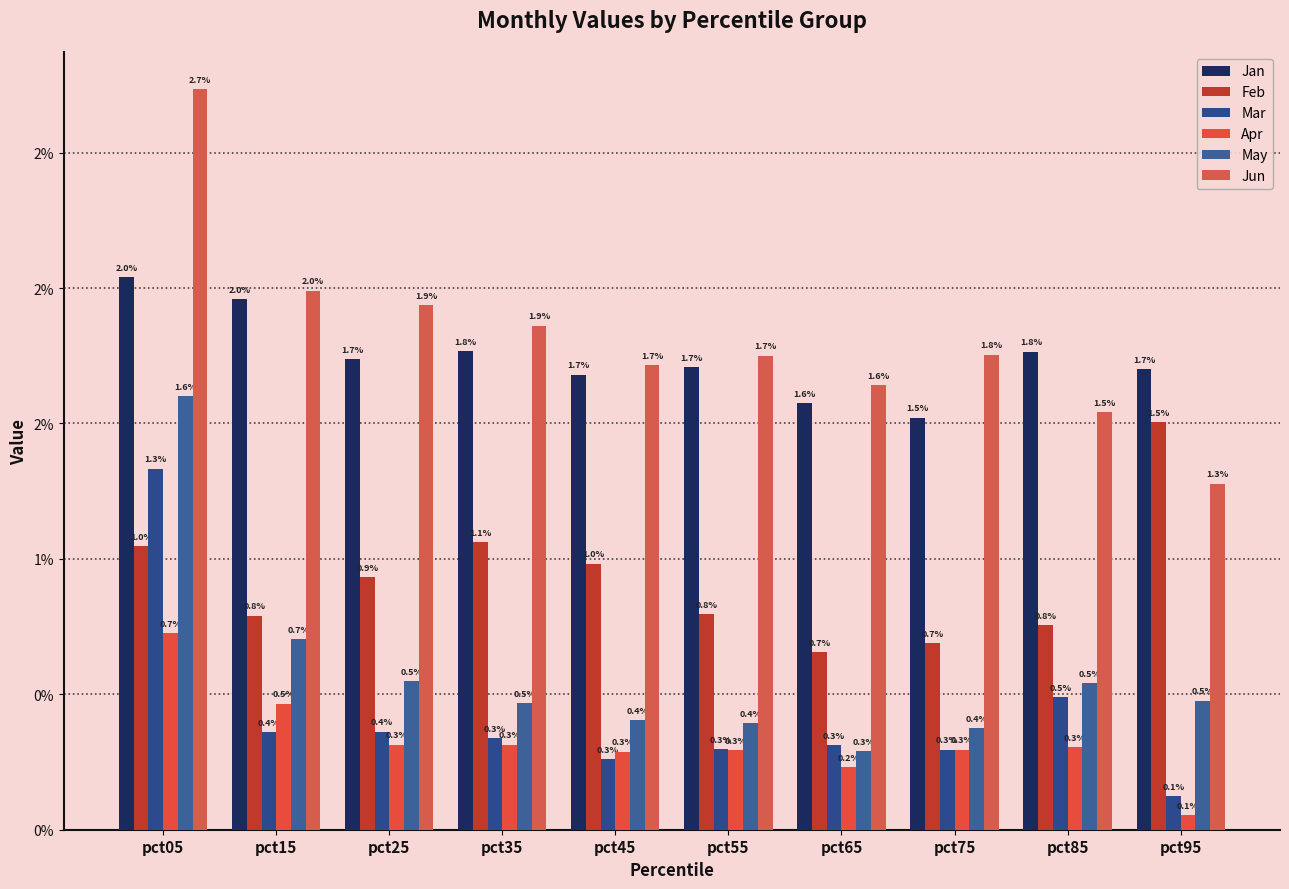

Which series has the widest spread of values?

Jun